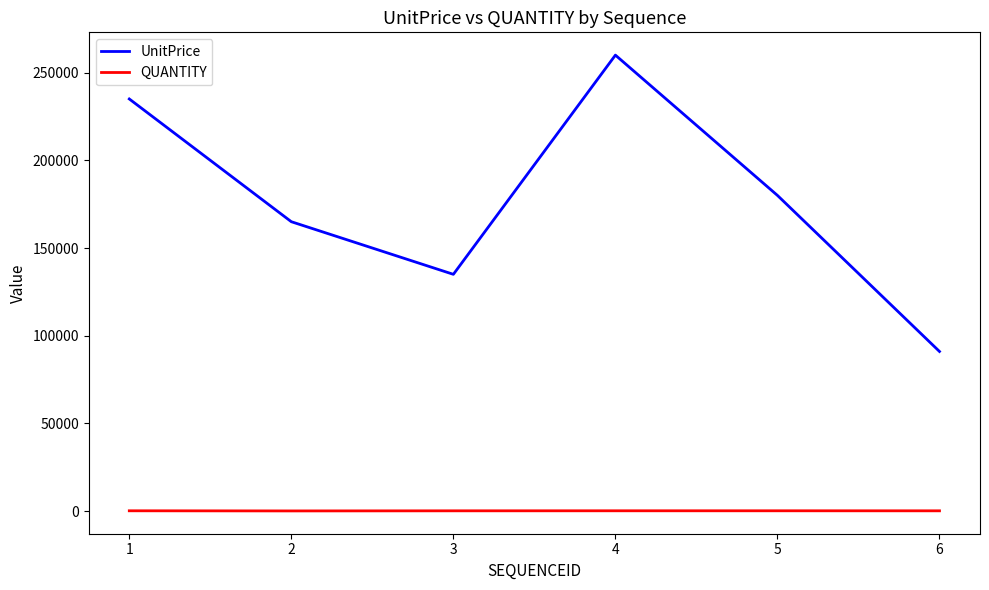

Which series has the largest total across all categories?

UnitPrice